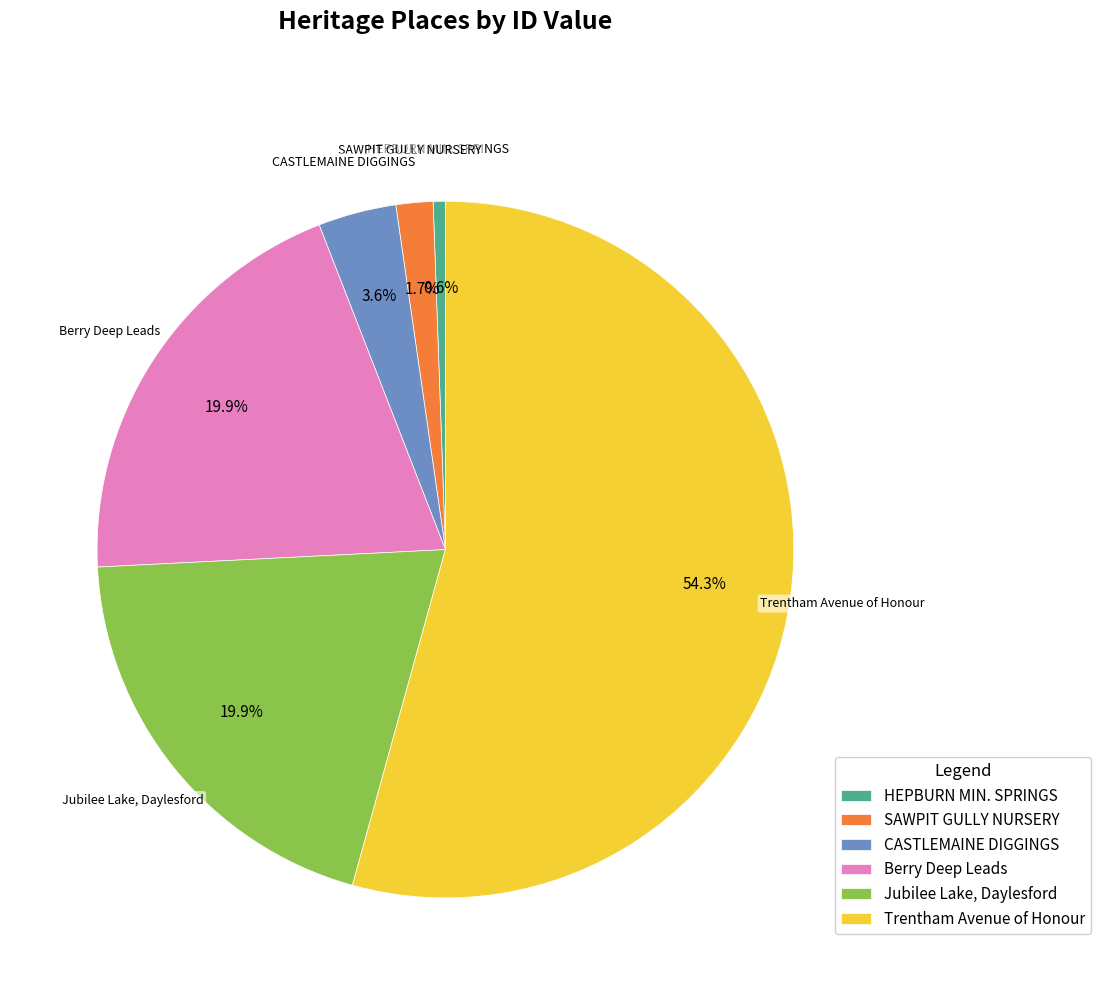

Is it true that Berry Deep Leads is 9% of the pie?

False